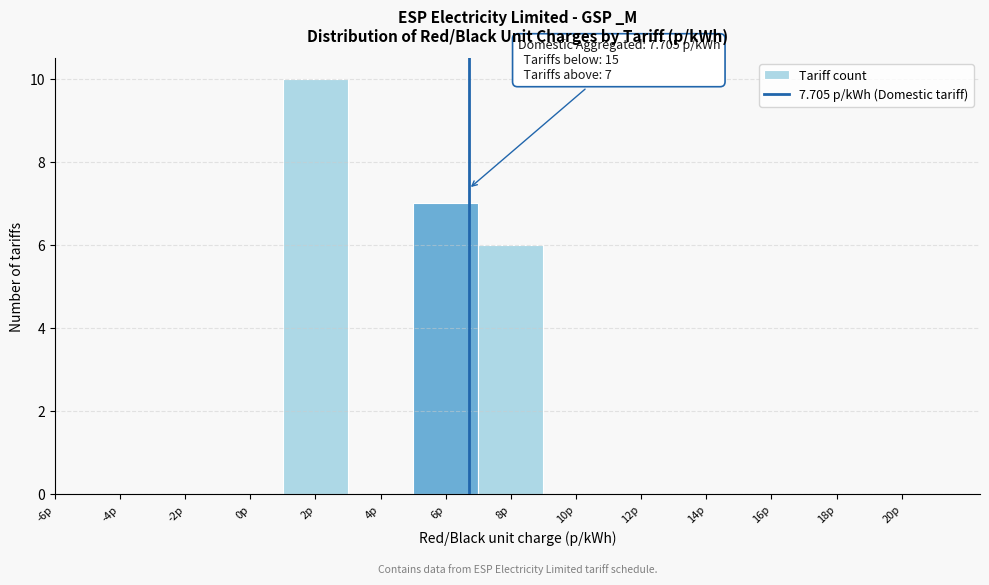

Reading left to right, what are all the values shown in this chart?

-6p=0	-4p=0	-2p=0	0p=0	2p=10	4p=0	6p=7	8p=6	10p=0	12p=0	14p=0	16p=0	18p=0	20p=0